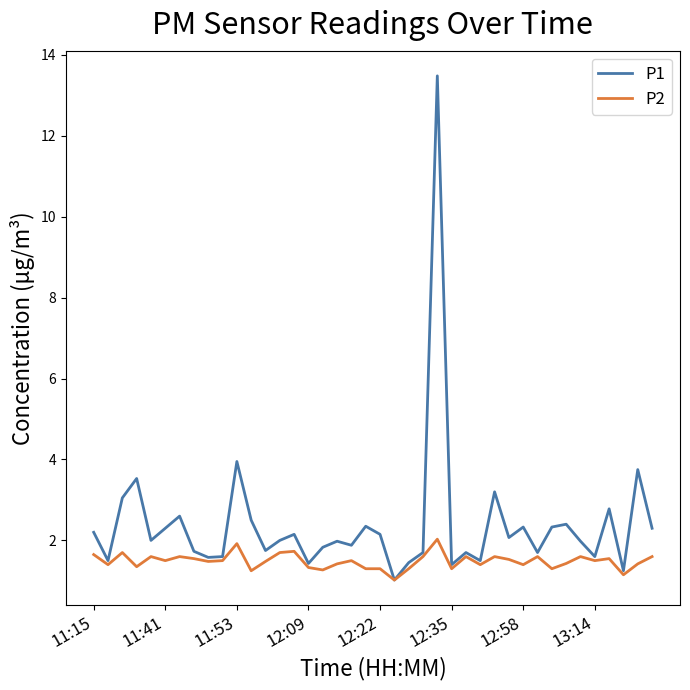

Which series has the largest total across all categories?

P1